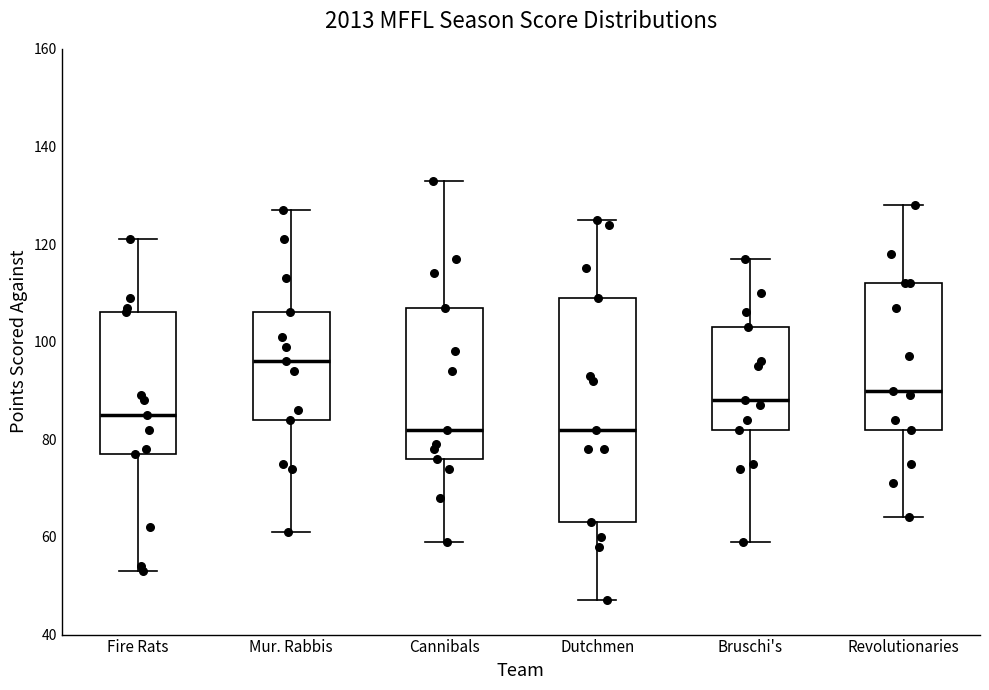

Where does the upper whisker of the box for Cannibals end on the y-axis? The values are not printed on the chart, so give them approximately, as read against the axis.

134